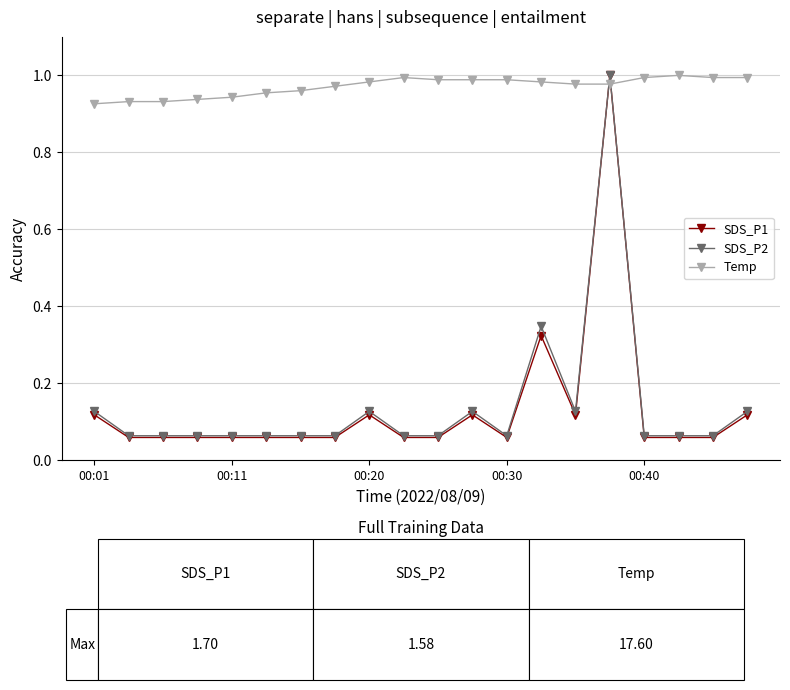

How many intersections are there between Temp and SDS_P1?

2